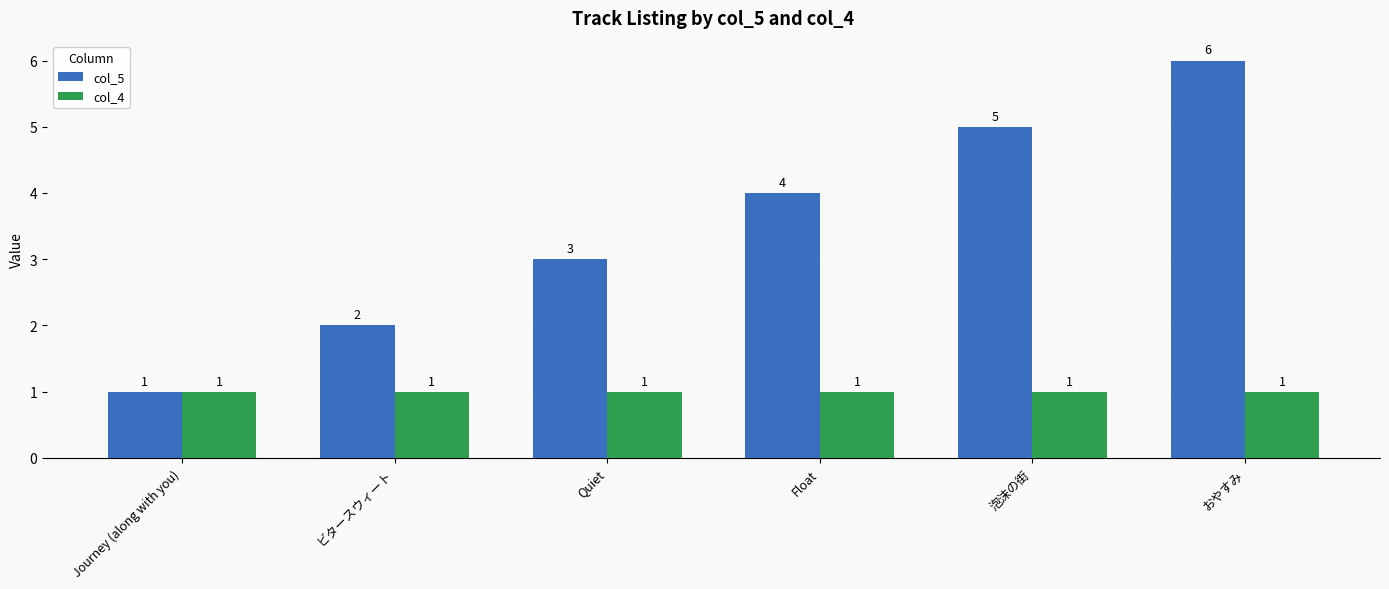

Which series has the widest spread of values?

col_5